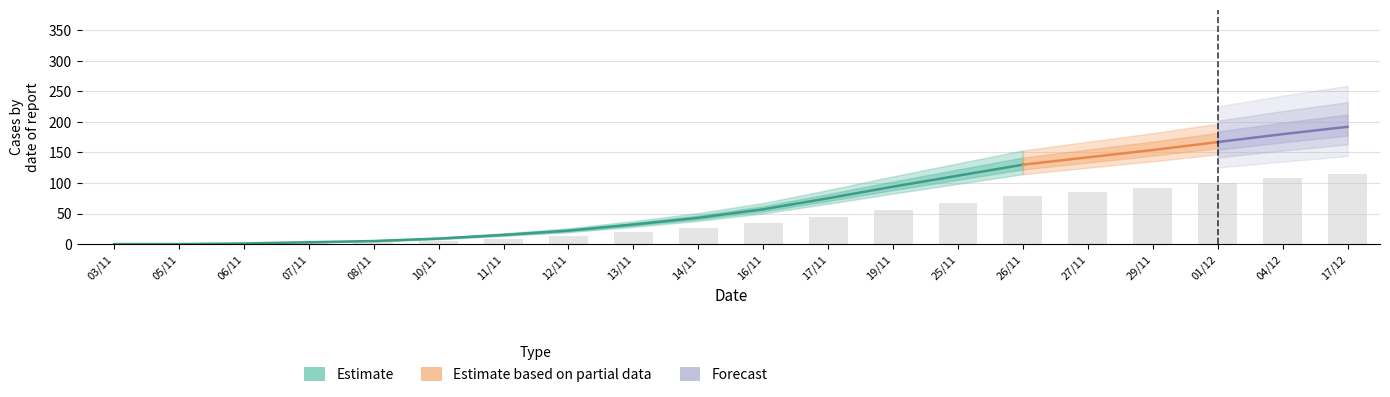

At which label does Rp first exceed 35?

17/11